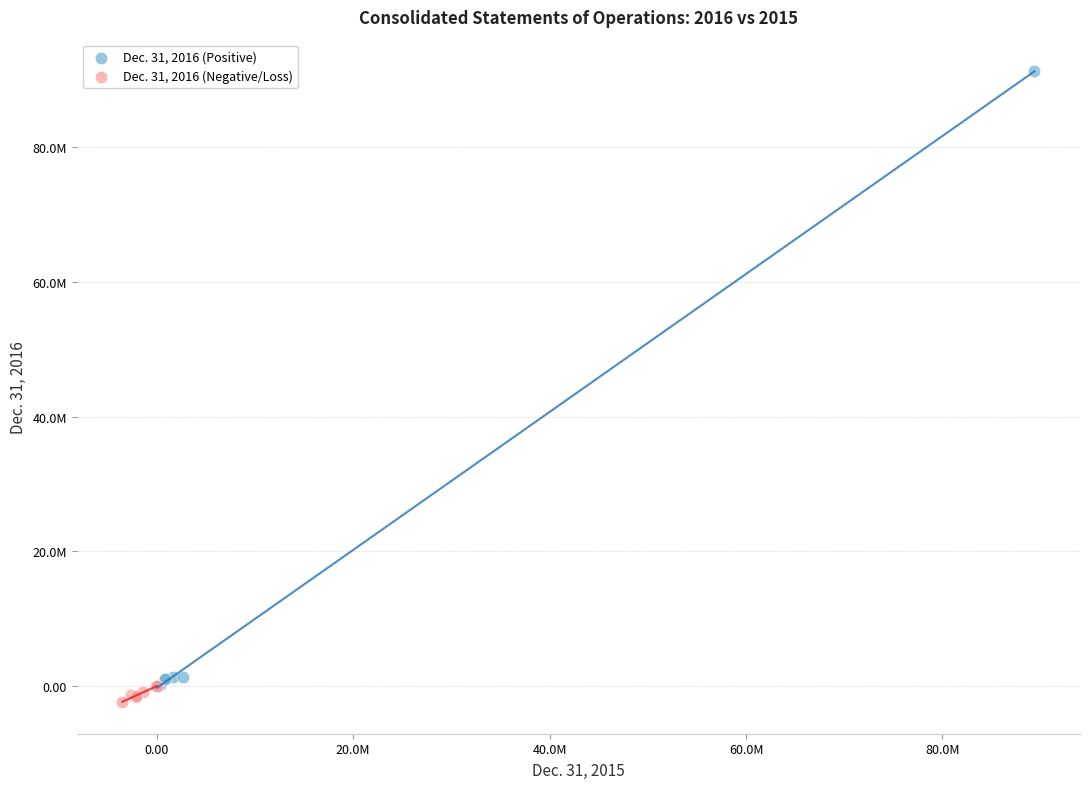

Which series reaches the maximum Y coordinate?

Dec. 31, 2016 (Positive)